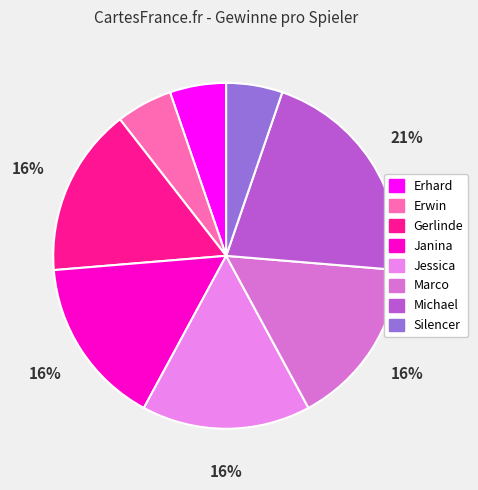

How much of the chart is everything except Janina?

84.2%